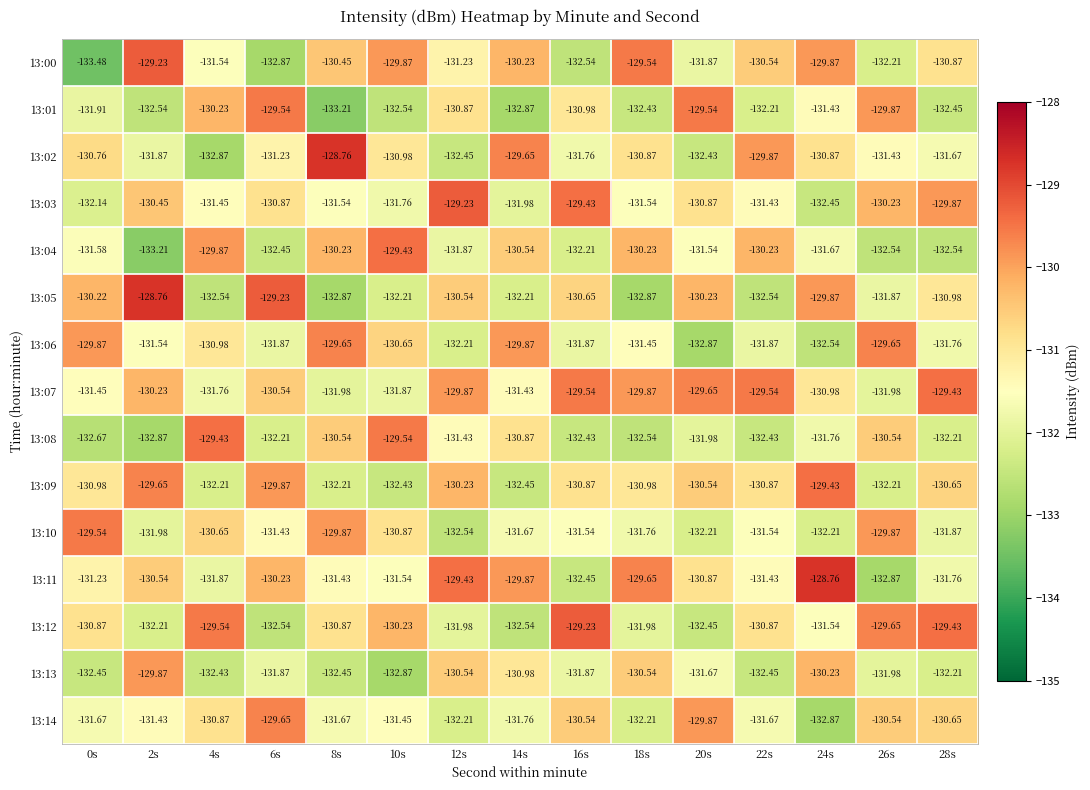

Which series has the largest total across all categories?

13:07